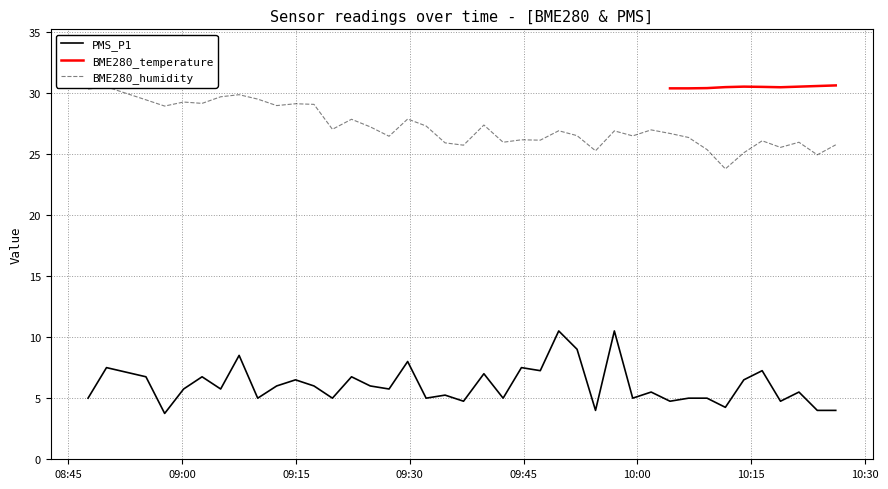

What is the difference between the maximum and minimum values in the BME280_humidity series?

6.7